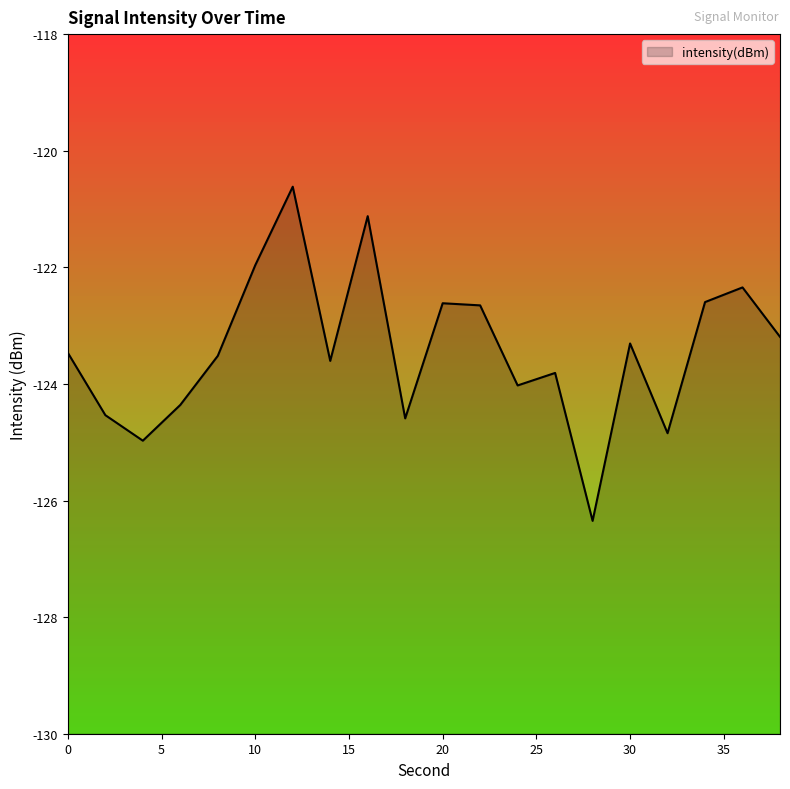

How many data points are less than -123?

13